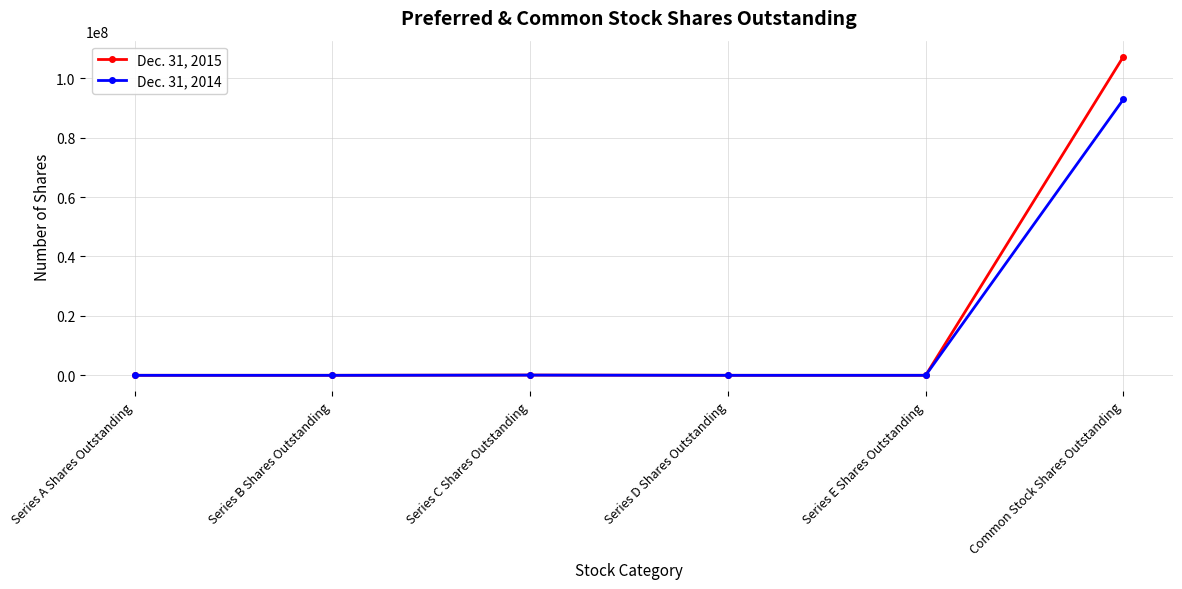

What is the sum of the Dec. 31, 2014 values at Series A Shares Outstanding and Common Stock Shares Outstanding?

92902320